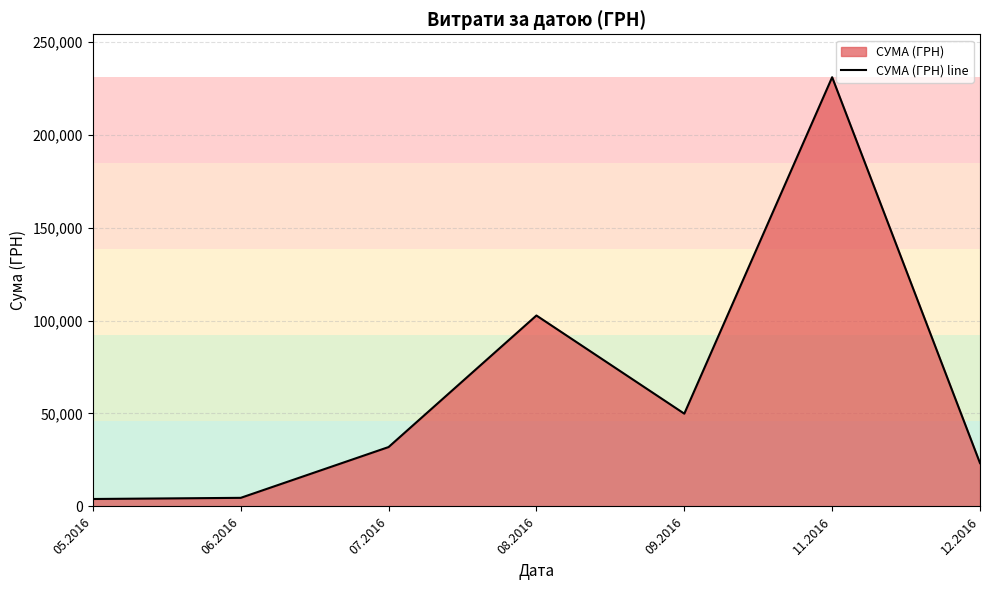

Is it true that the value at 09.2016 is 49895.2?

True